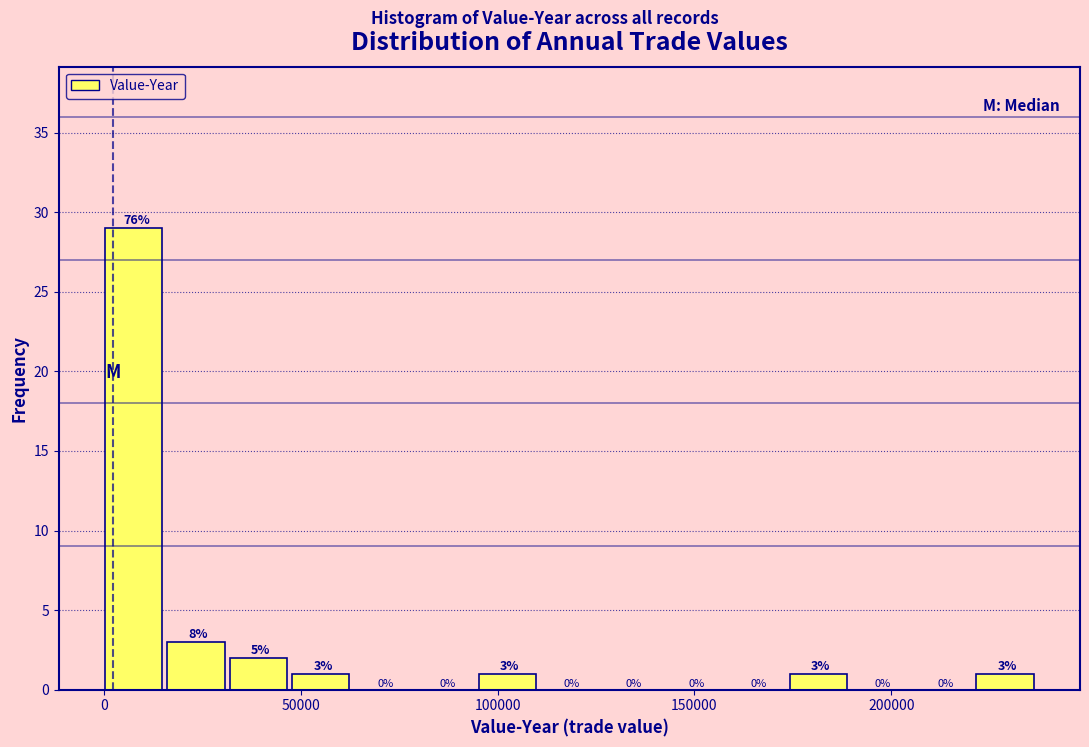

Read against the x-axis, roughly where is the centre of the tallest bar?

10000